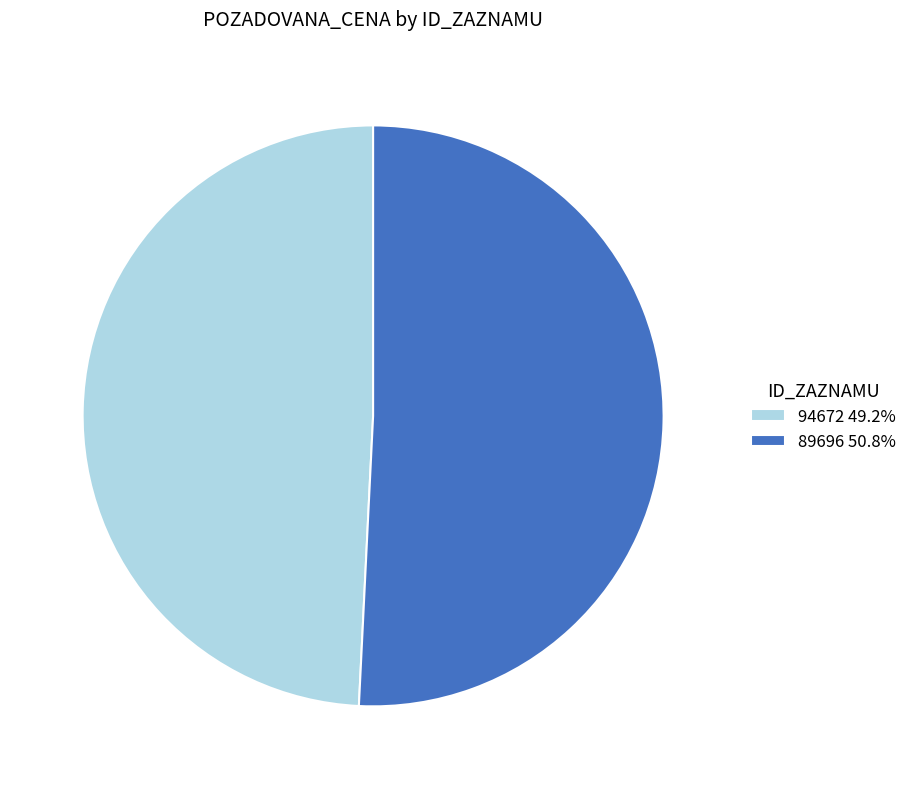

What is the ratio of the value at 89696 to the value at 94672?

1.0